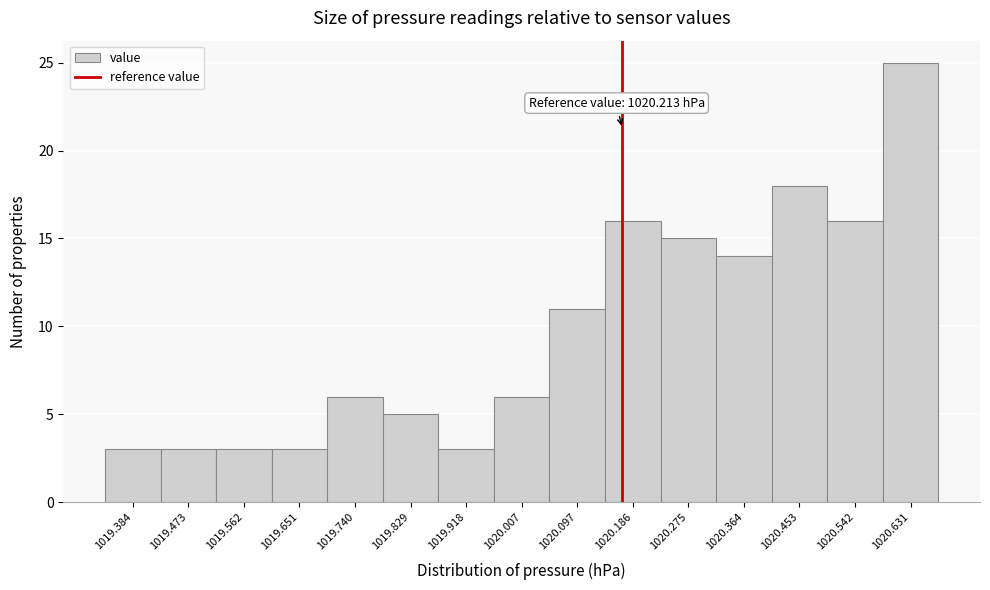

Reading right to left, what are all the values shown in this chart?

1020.631=25	1020.542=16	1020.453=18	1020.364=14	1020.275=15	1020.186=16	1020.097=11	1020.007=6	1019.918=3	1019.829=5	1019.740=6	1019.651=3	1019.562=3	1019.473=3	1019.384=3